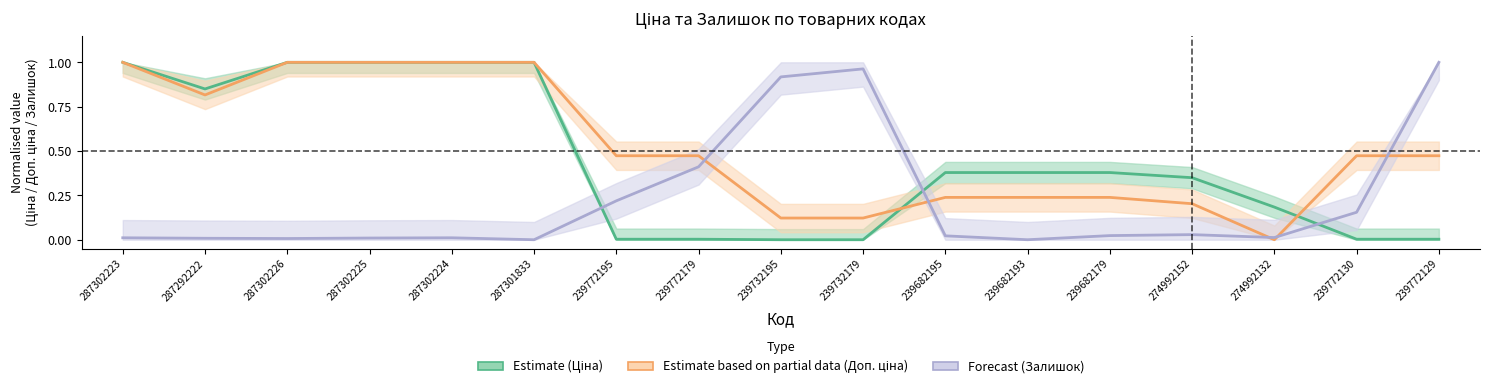

What is the difference between the highest and lowest values at 274992132?

0.2